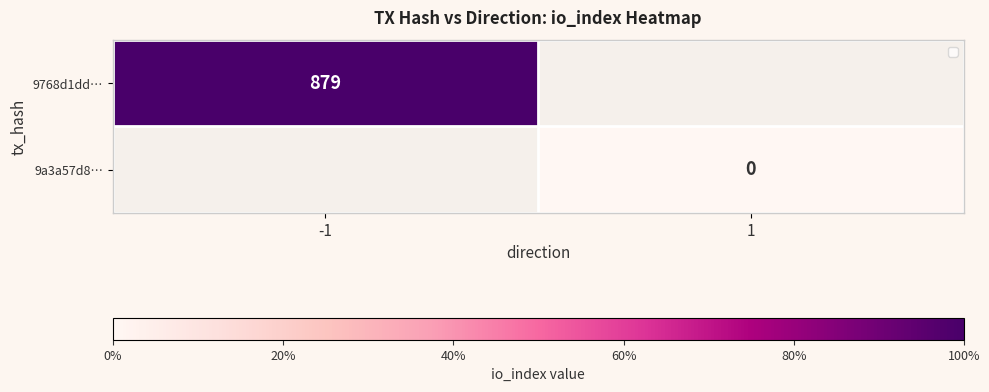

Count the number of categories in the chart.

2